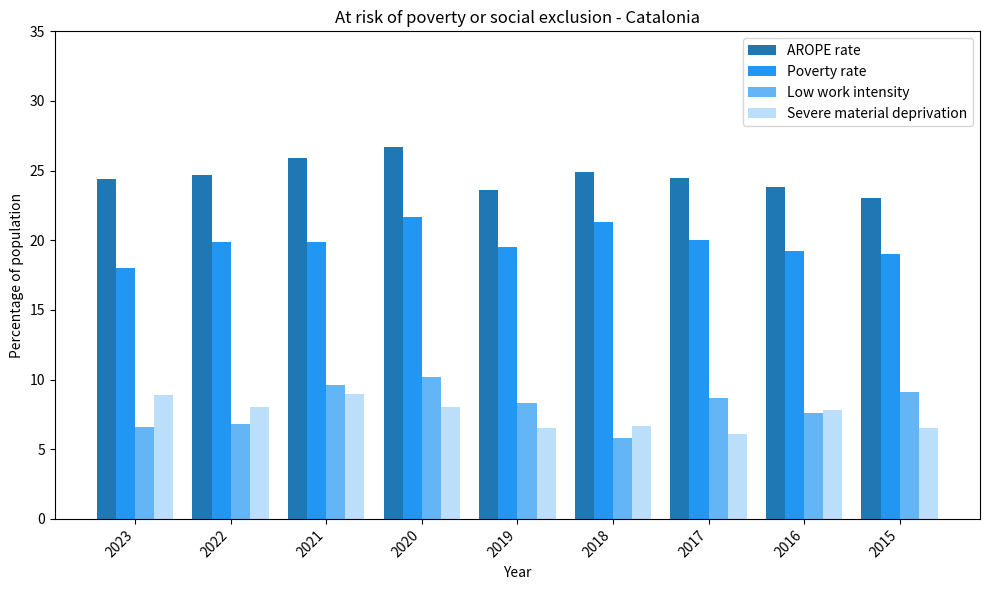

What is the sum of all Severe material deprivation values?

67.5